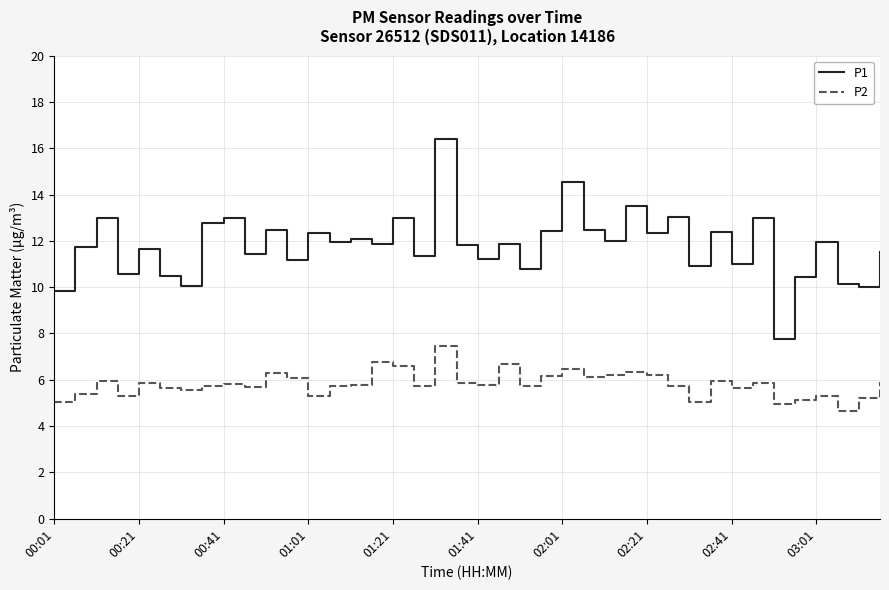

Does the chart display data point markers on the line(s)?

No